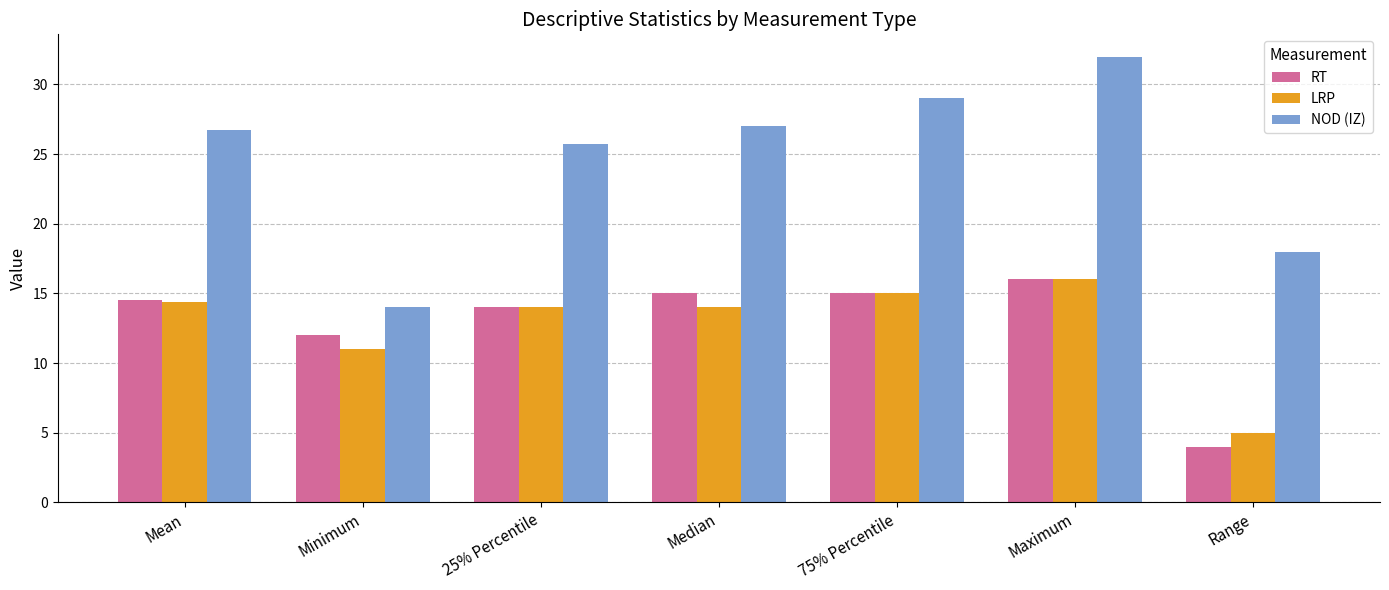

How many categories are shown in the chart?

7